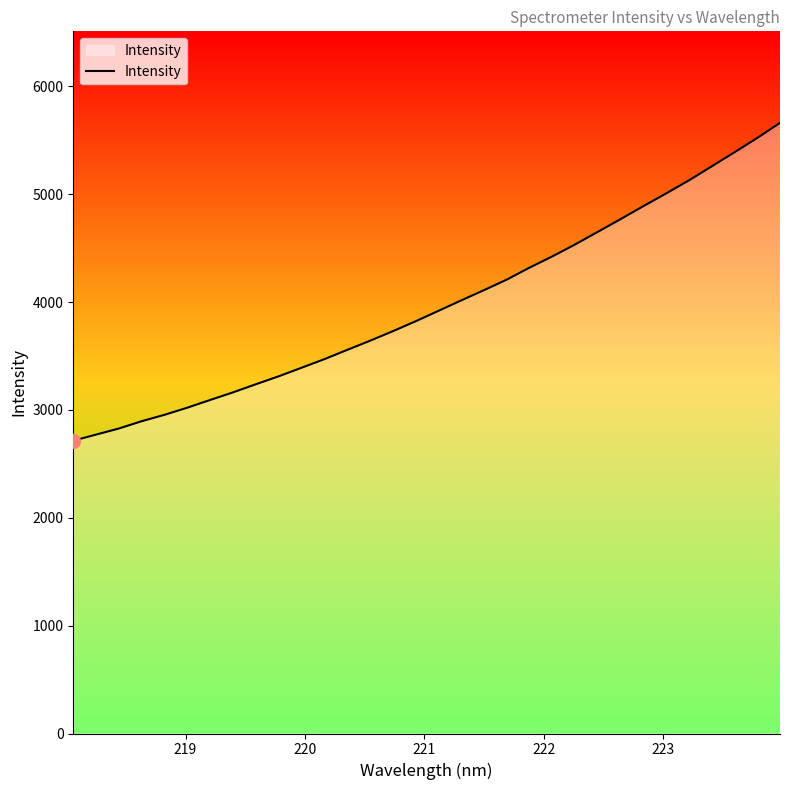

What is the greatest value displayed?

5660.9